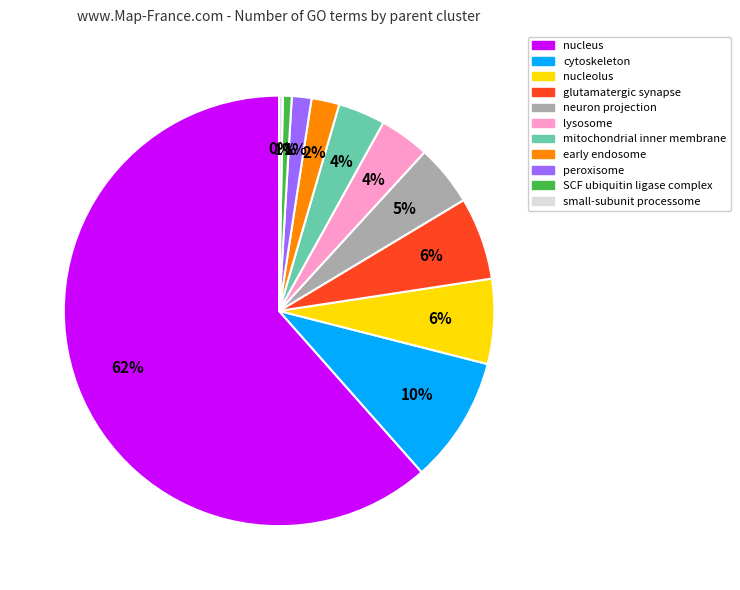

What is the largest slice in the pie chart?

nucleus